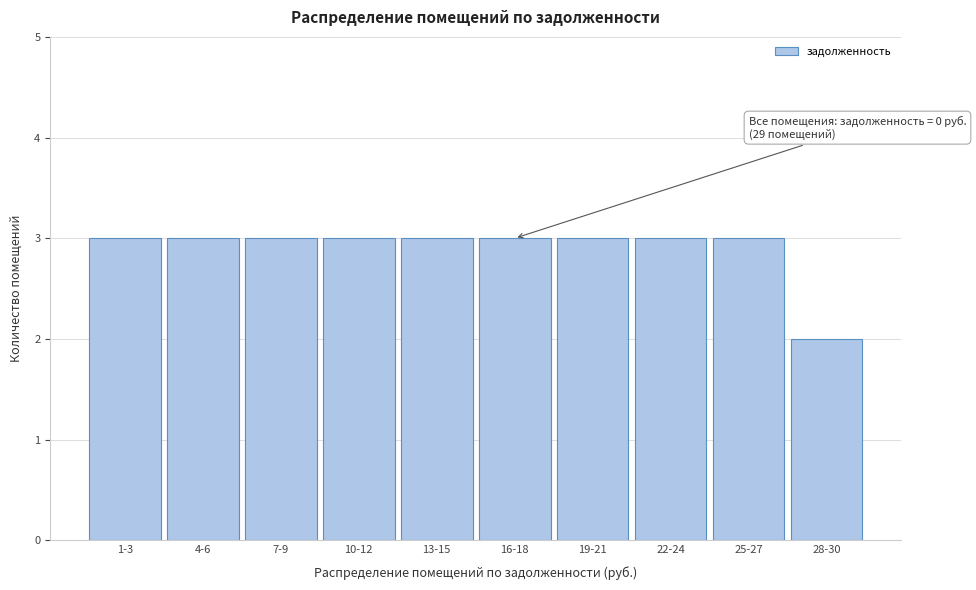

Reading right to left, what are all the values shown in this chart?

28-30=2	25-27=3	22-24=3	19-21=3	16-18=3	13-15=3	10-12=3	7-9=3	4-6=3	1-3=3